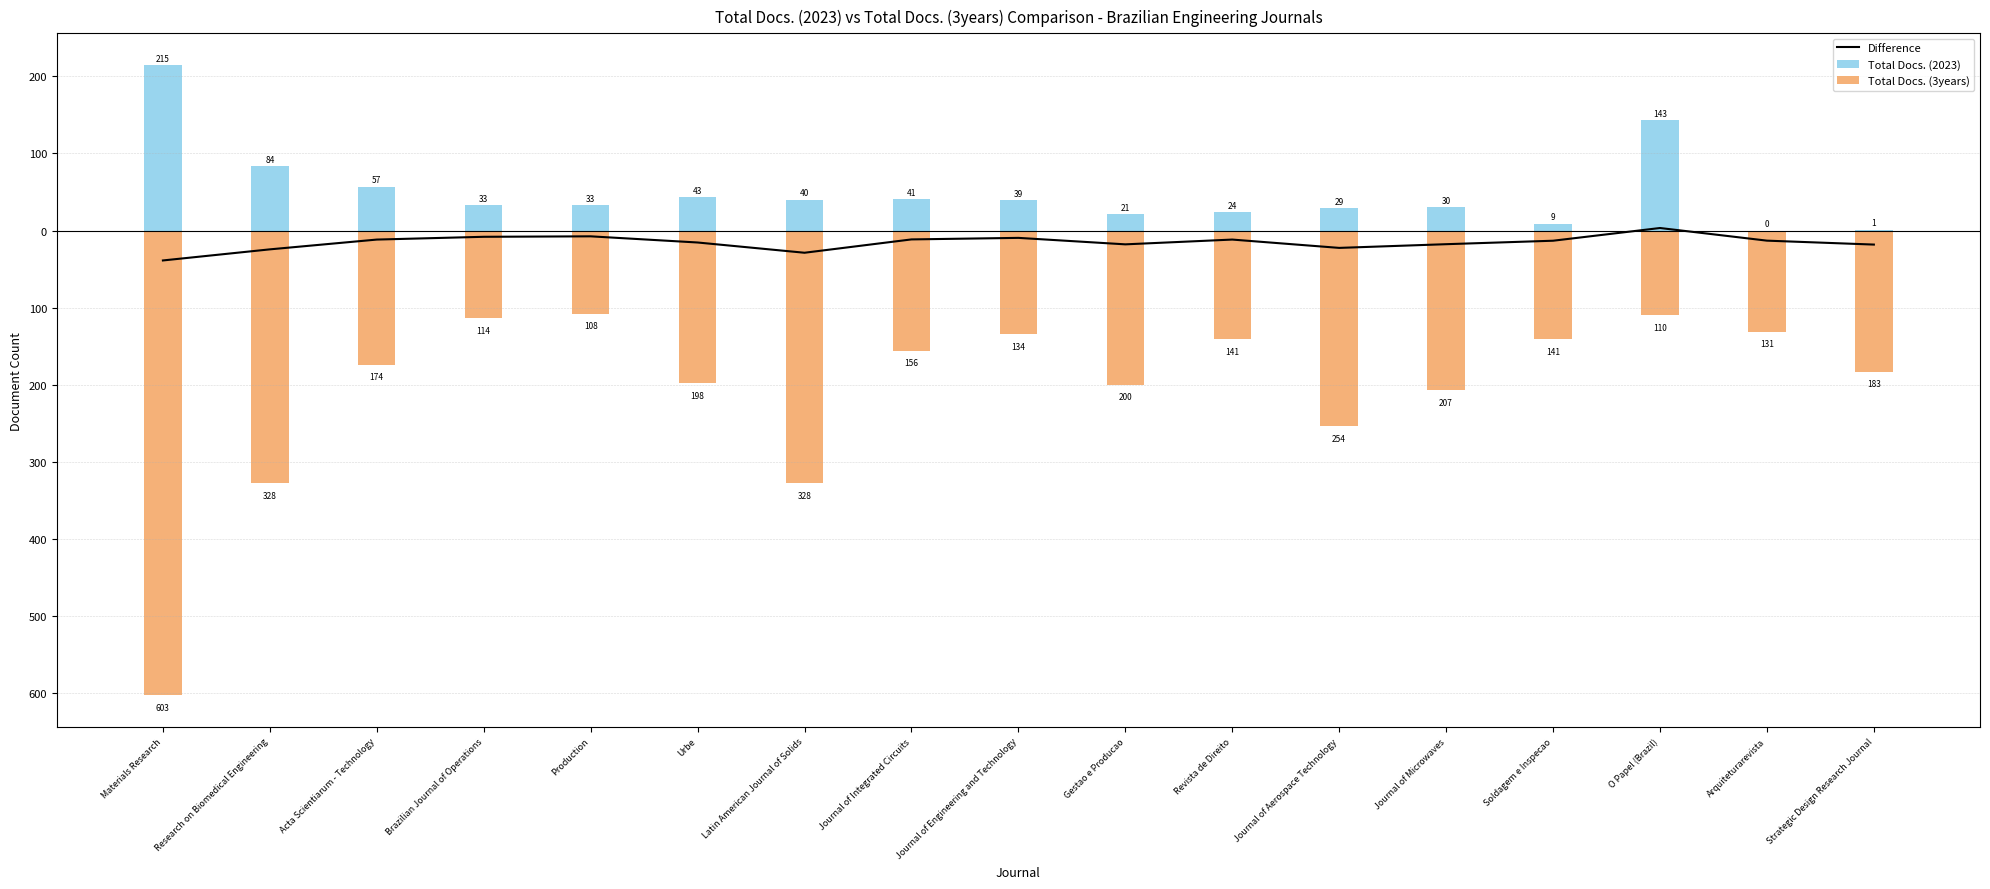

What is the sum of all Total Docs. (2023) values?

842.0